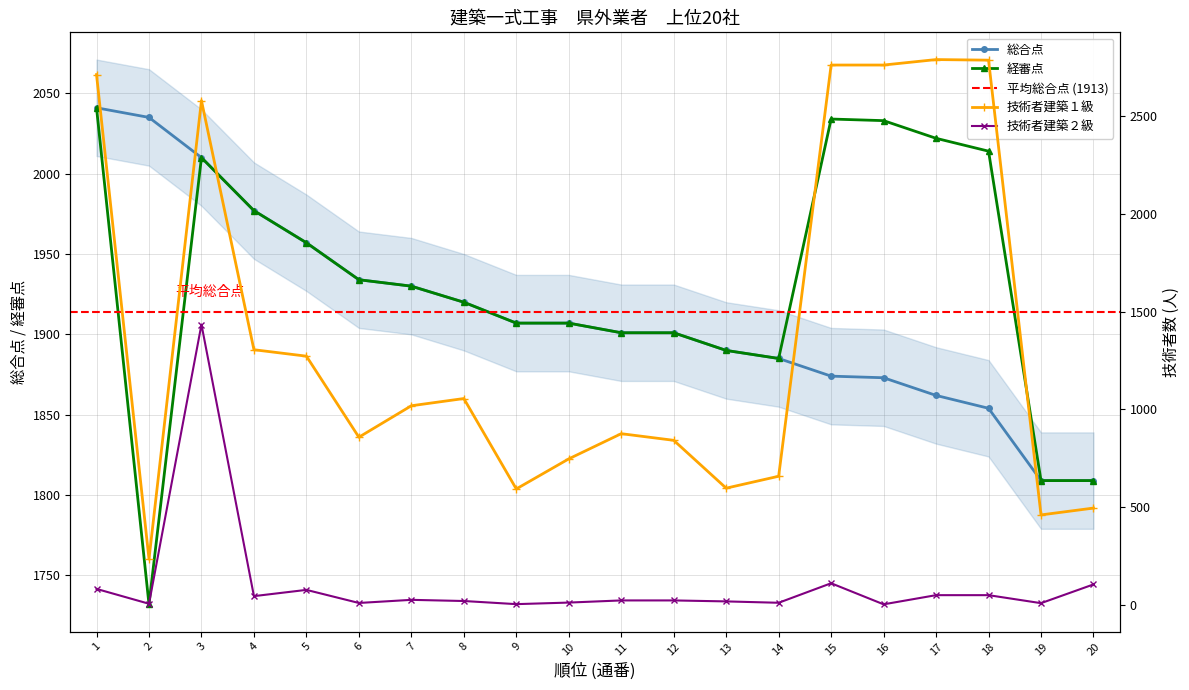

True or false: 技術者建築２級 and 総合点 cross at least once.

False